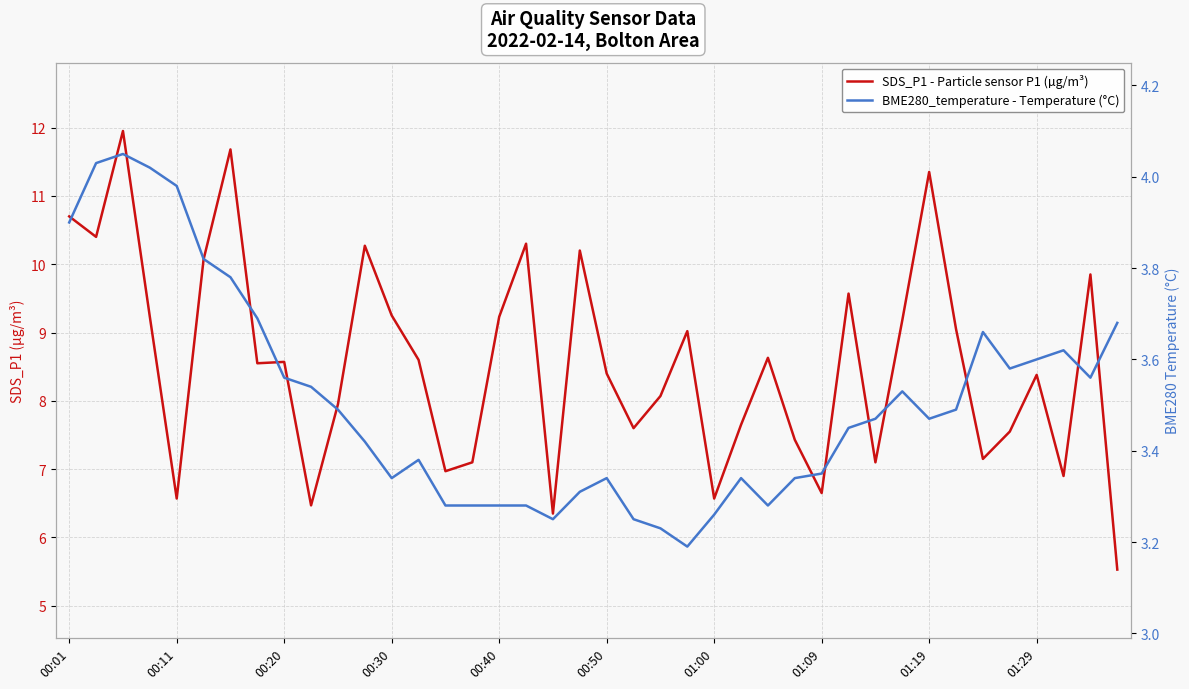

Which series has the largest total across all categories?

SDS_P1 - Particle sensor P1 (µg/m³)